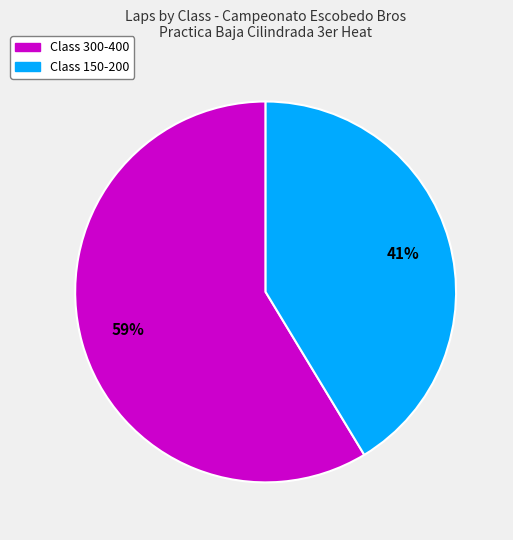

Count the number of slices in the pie.

2